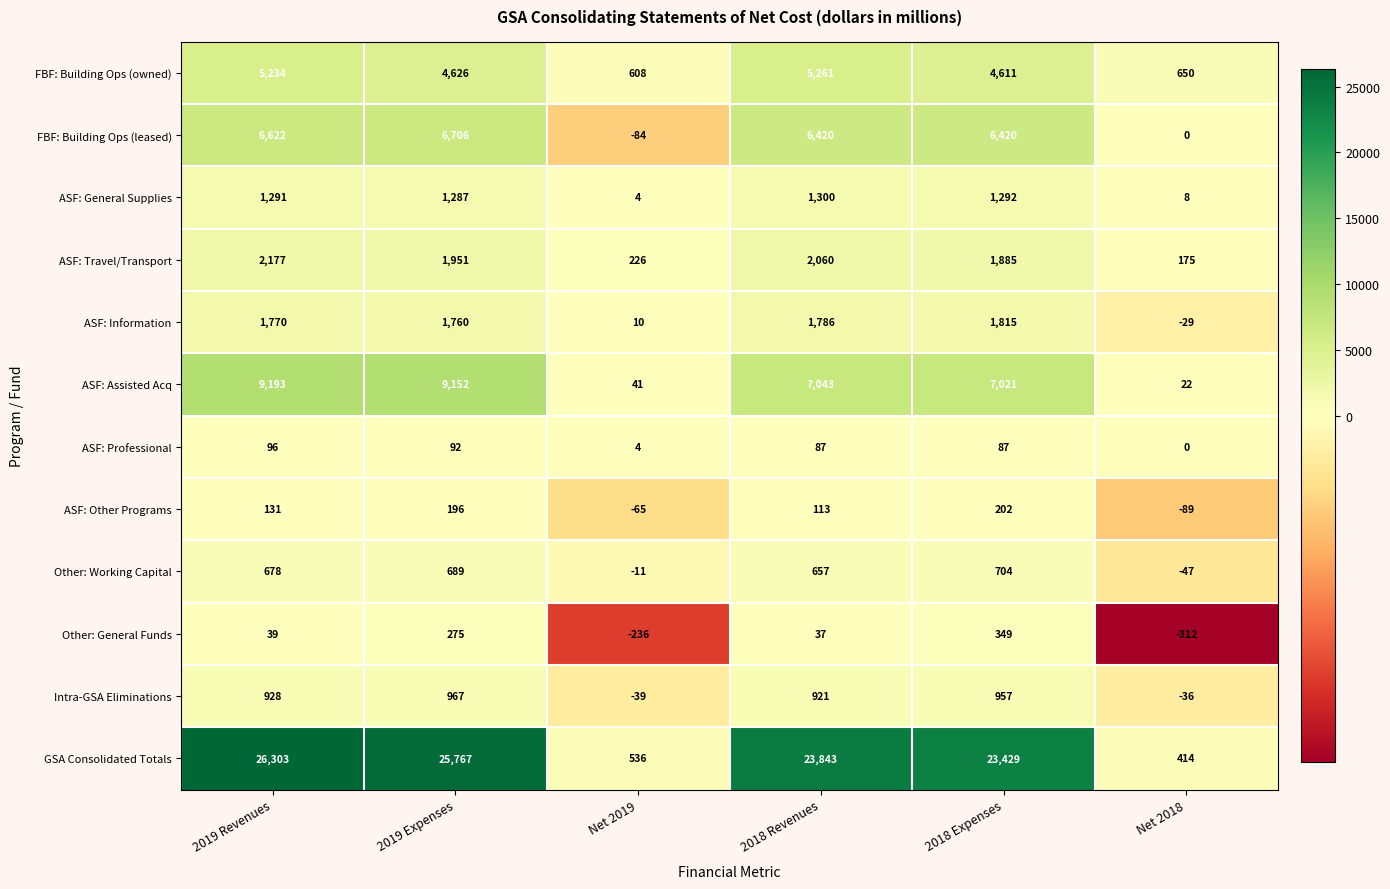

Which label corresponds to the largest value in the chart?

2019 Revenues